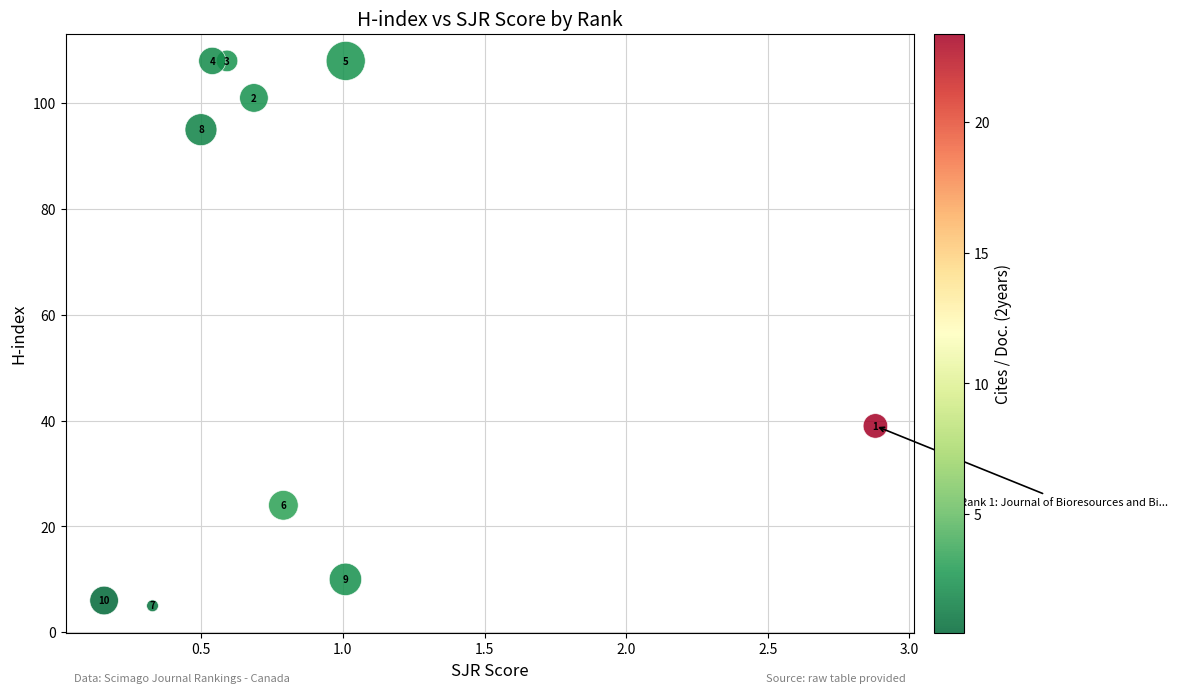

What Y value in the scatter plot is closest to 56?

39